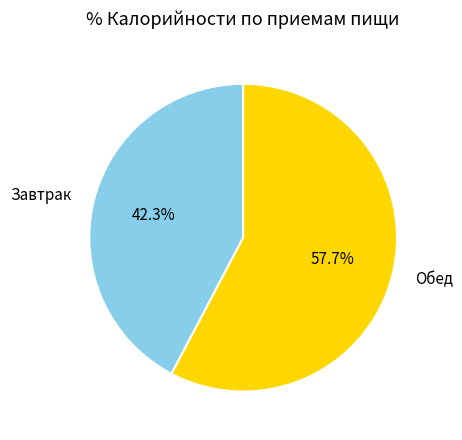

Which slice represents more than half of the pie?

Обед